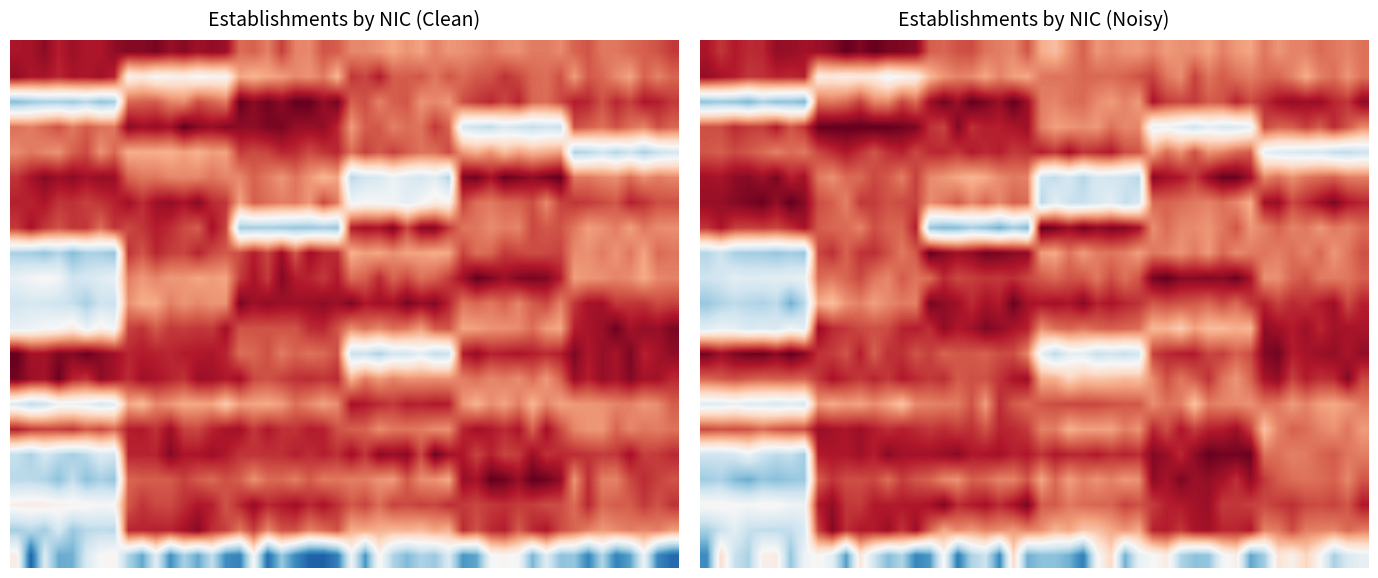

Reading left to right, what are all the values shown in this chart?

00249: NN=0	02=0	03=0	11=0	12=0	22=0
00158: NN=0	02=1	03=0	11=0	12=0	22=0
00121: NN=1	02=0	03=0	11=0	12=0	22=0
00018: NN=0	02=0	03=0	11=0	12=1	22=0
00017: NN=0	02=0	03=0	11=0	12=0	22=1
00058: NN=0	02=0	03=0	11=1	12=0	22=0
00066: NN=0	02=0	03=0	11=1	12=0	22=0
00074: NN=0	02=0	03=1	11=0	12=0	22=0
00082: NN=1	02=0	03=0	11=0	12=0	22=0
00090: NN=1	02=0	03=0	11=0	12=0	22=0
00364: NN=1	02=0	03=0	11=0	12=0	22=0
00016: NN=1	02=0	03=0	11=0	12=0	22=0
00019: NN=0	02=0	03=0	11=1	12=0	22=0
00086: NN=0	02=0	03=0	11=0	12=0	22=0
00029: NN=1	02=0	03=0	11=0	12=0	22=0
00014: NN=0	02=0	03=0	11=0	12=0	22=0
00011: NN=1	02=0	03=0	11=0	12=0	22=0
00015: NN=1	02=0	03=0	11=0	12=0	22=0
00039: NN=1	02=0	03=0	11=0	12=0	22=0
00054: NN=1	02=0	03=0	11=0	12=0	22=0